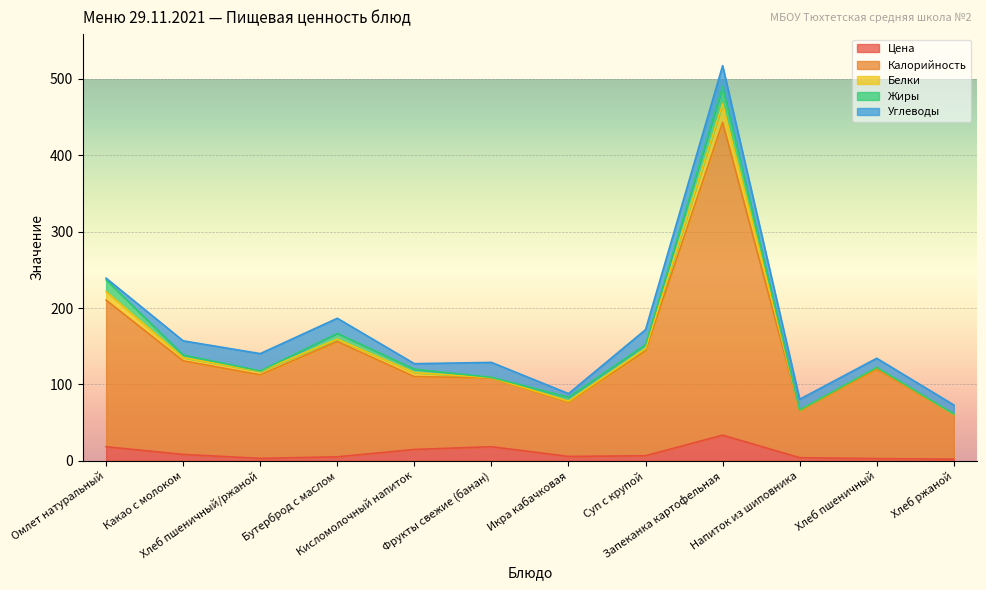

What value does the Белки series have at Бутерброд с маслом?

3.1